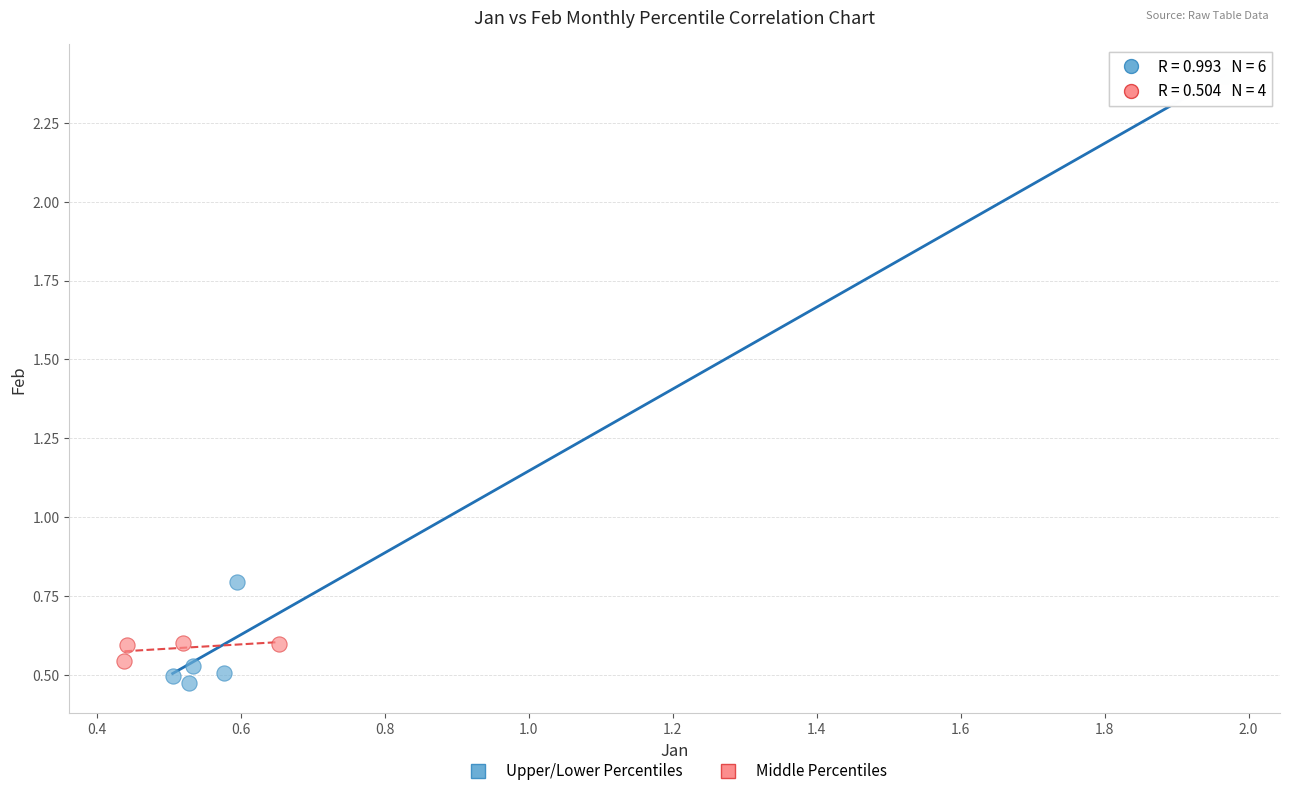

Which series has the largest Y range (max minus min)?

Upper/Lower Percentiles